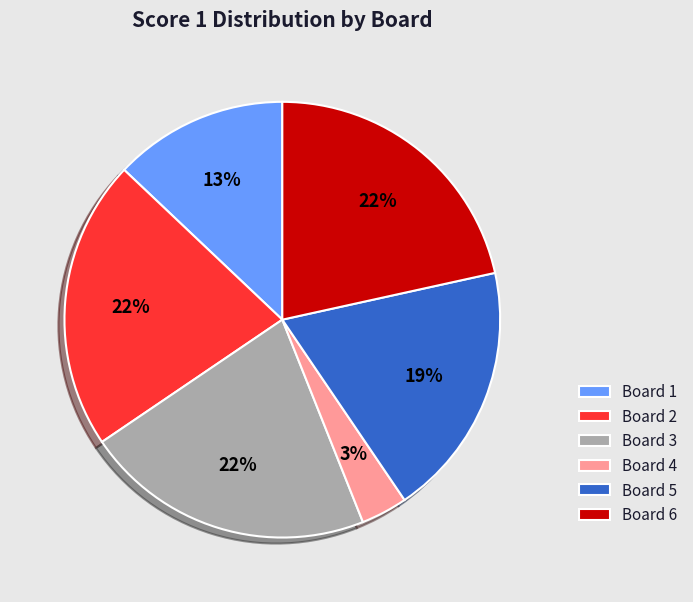

To the nearest percent, what percentage of the pie is Board 6?

22%